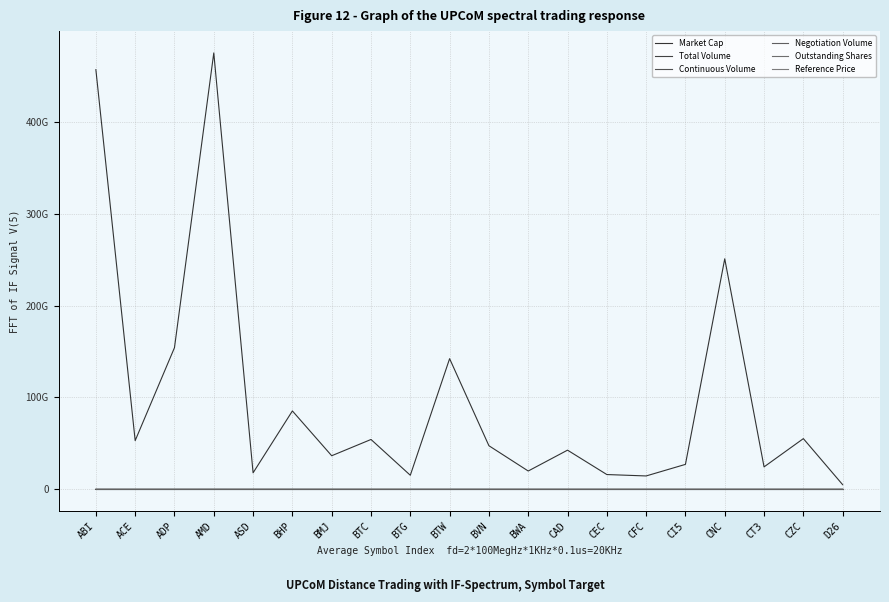

Does the chart display data point markers on the line(s)?

No